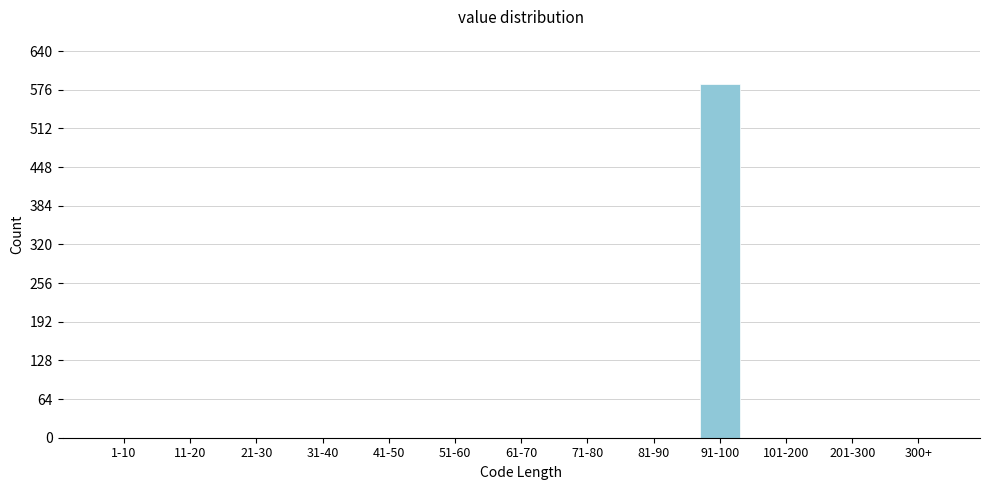

Reading left to right, transcribe all the data shown in this chart.

1-10=0	11-20=0	21-30=0	31-40=0	41-50=0	51-60=0	61-70=0	71-80=0	81-90=0	91-100=585	101-200=0	201-300=0	300+=0